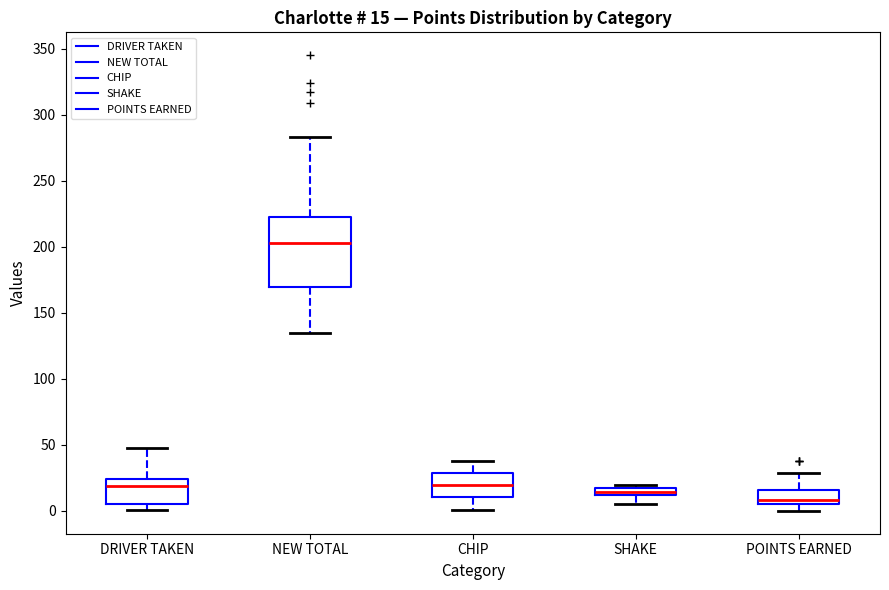

Comparing the boxes themselves (not the whiskers), which one is the tallest?

NEW TOTAL